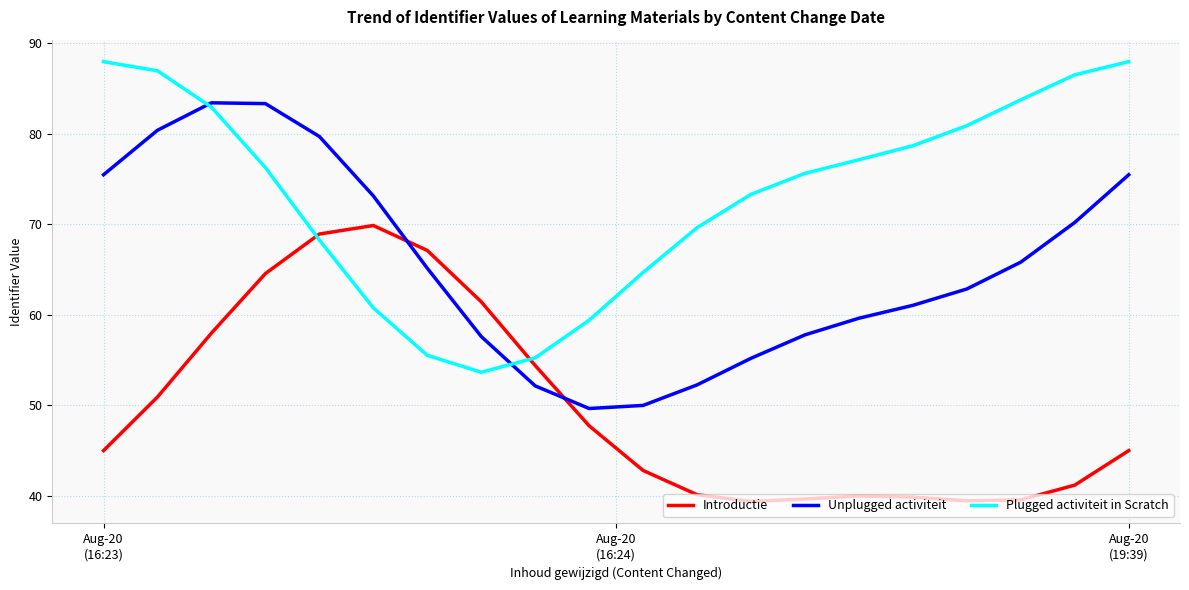

List the series in order of their overall mean, highest first.

Plugged activiteit in Scratch, Unplugged activiteit, Introductie